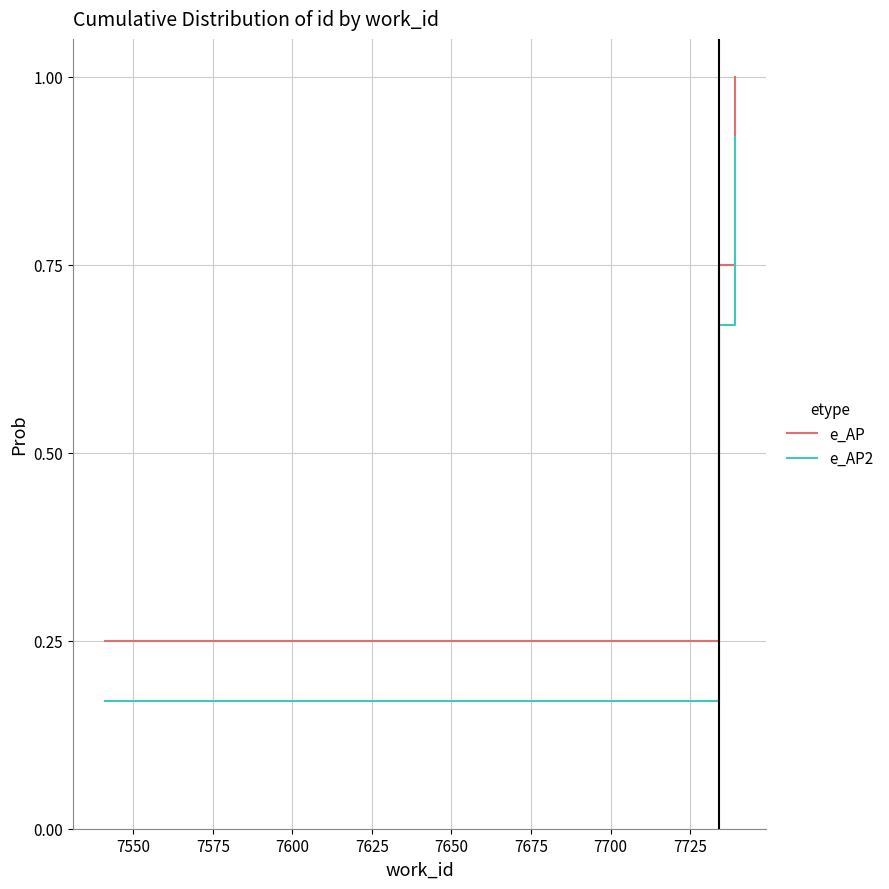

What are all the series names shown in the legend?

e_AP, e_AP2